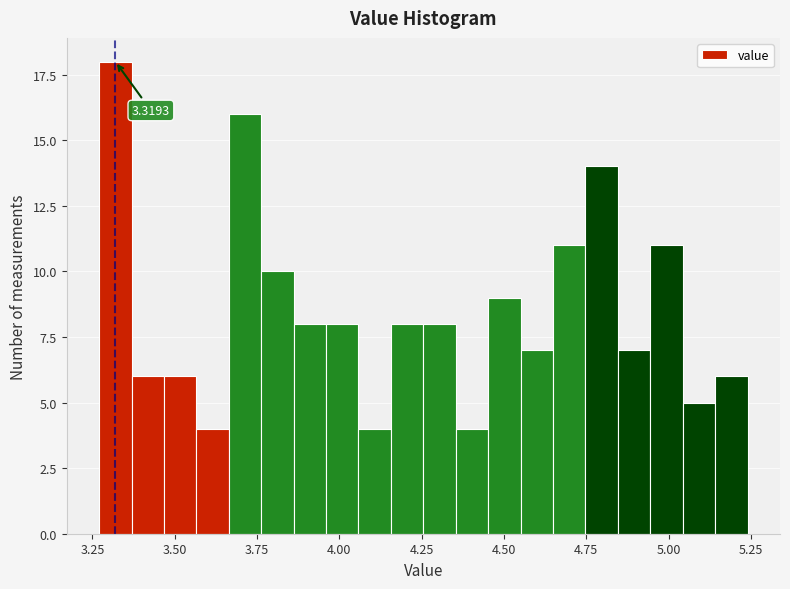

Around what value on the x-axis is the tallest bar? Give the approximate position of its centre, as read against the axis.

3.30